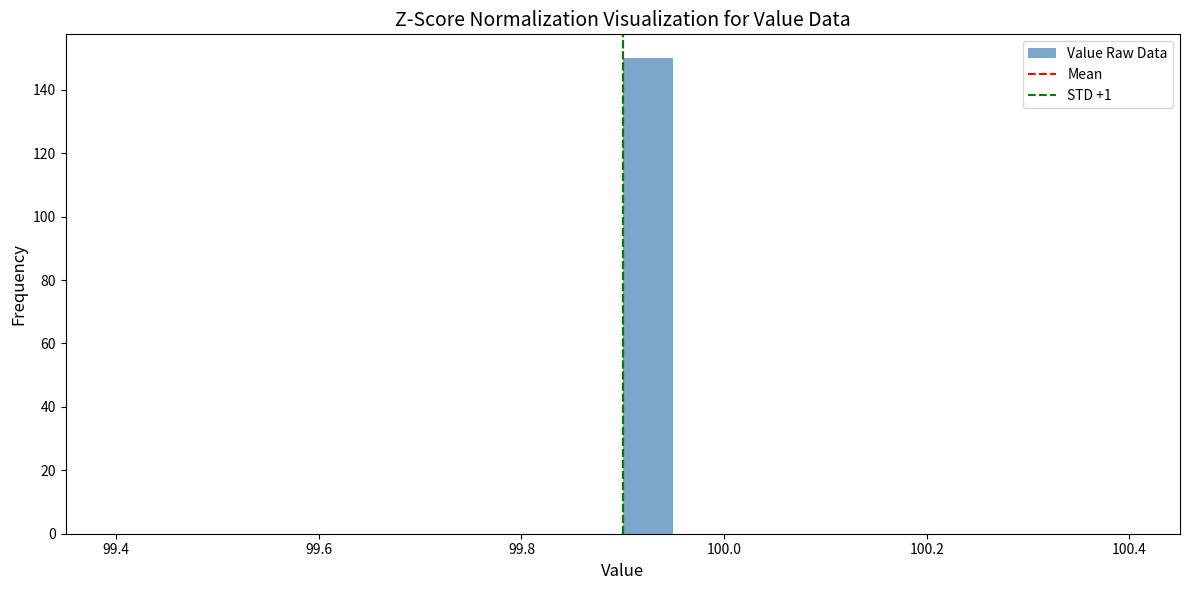

Around what value on the x-axis is the tallest bar? Give the approximate position of its centre, as read against the axis.

99.92